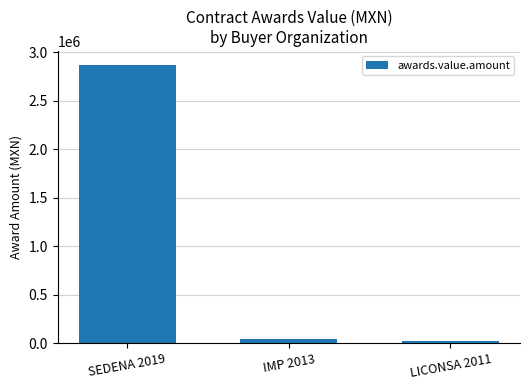

Is it true that the value at SEDENA 2019 is 2868100?

True